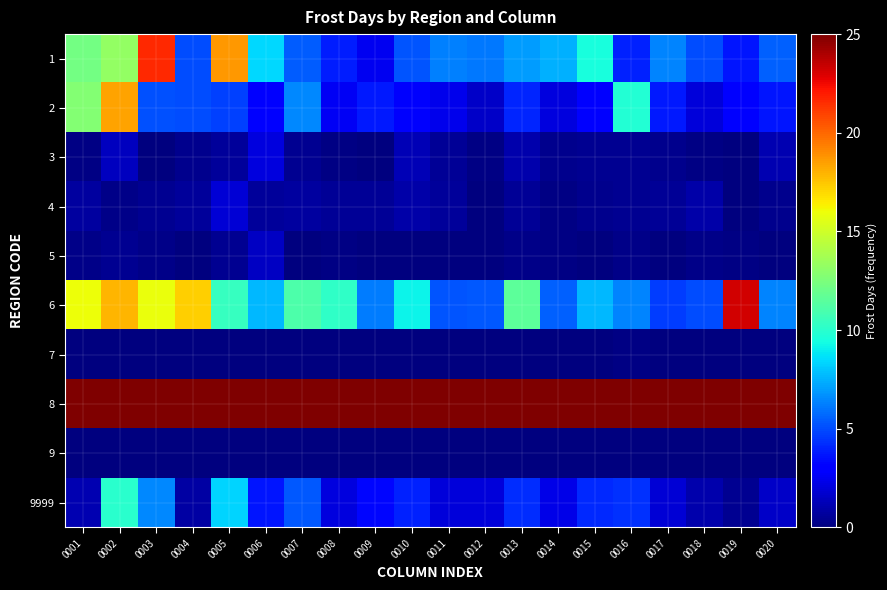

What is the greatest value displayed?

65.1